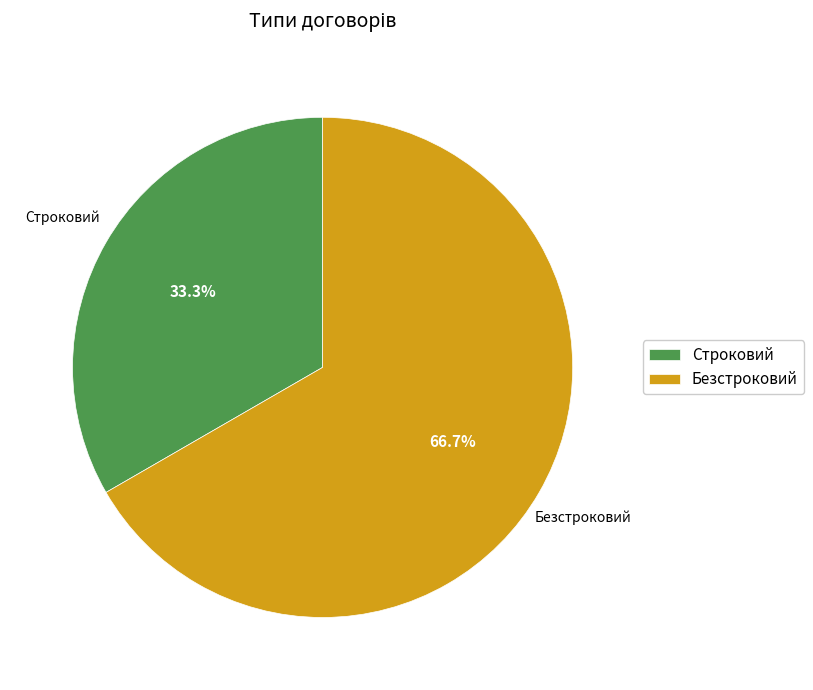

Approximately how many times larger is the value at Строковий compared to Безстроковий?

0.5